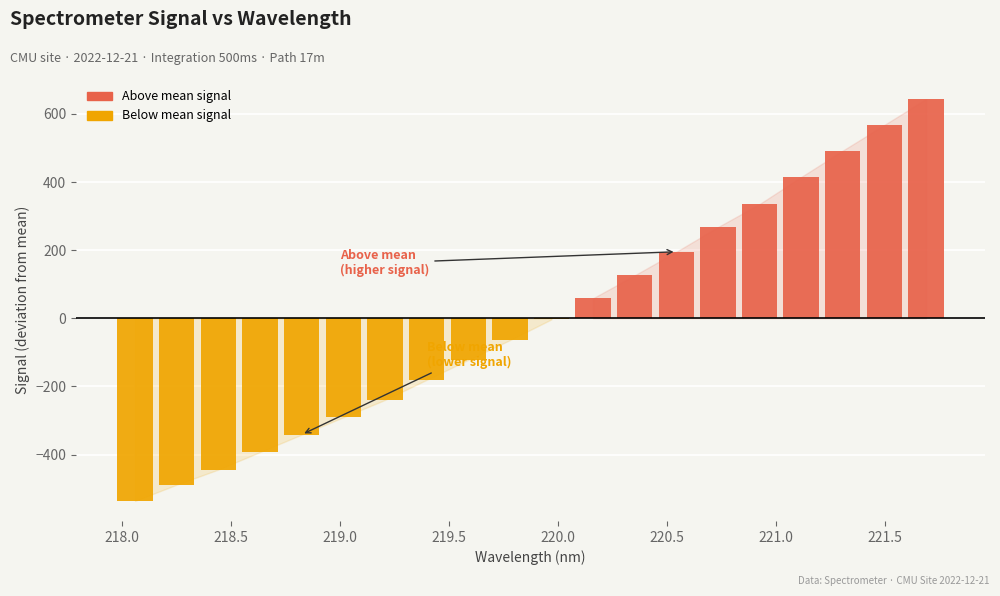

What is the label of the 12th bar from the left?

220.1623